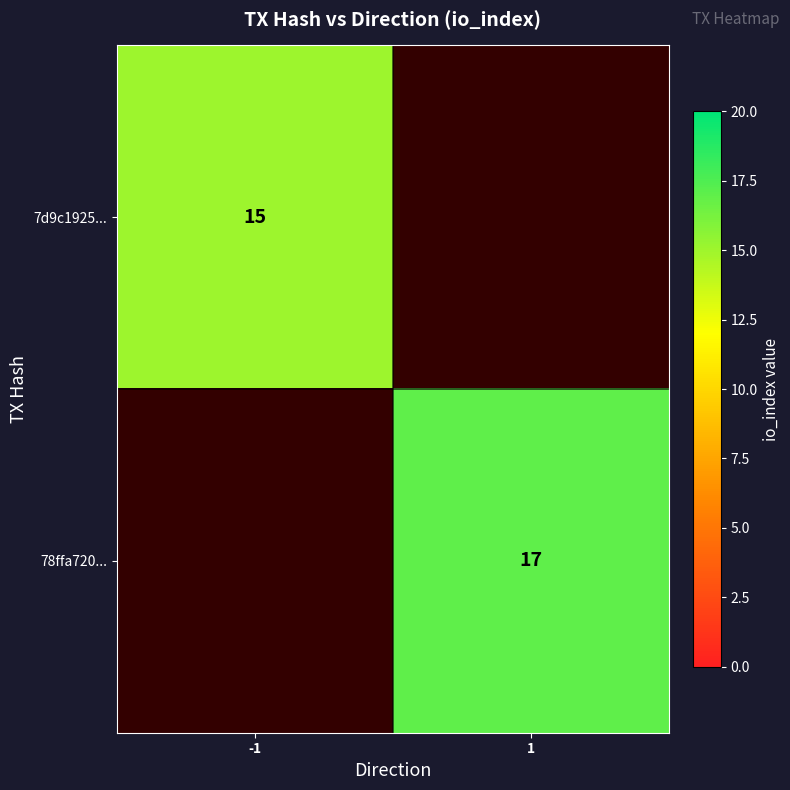

Which category has the highest value across all series?

1